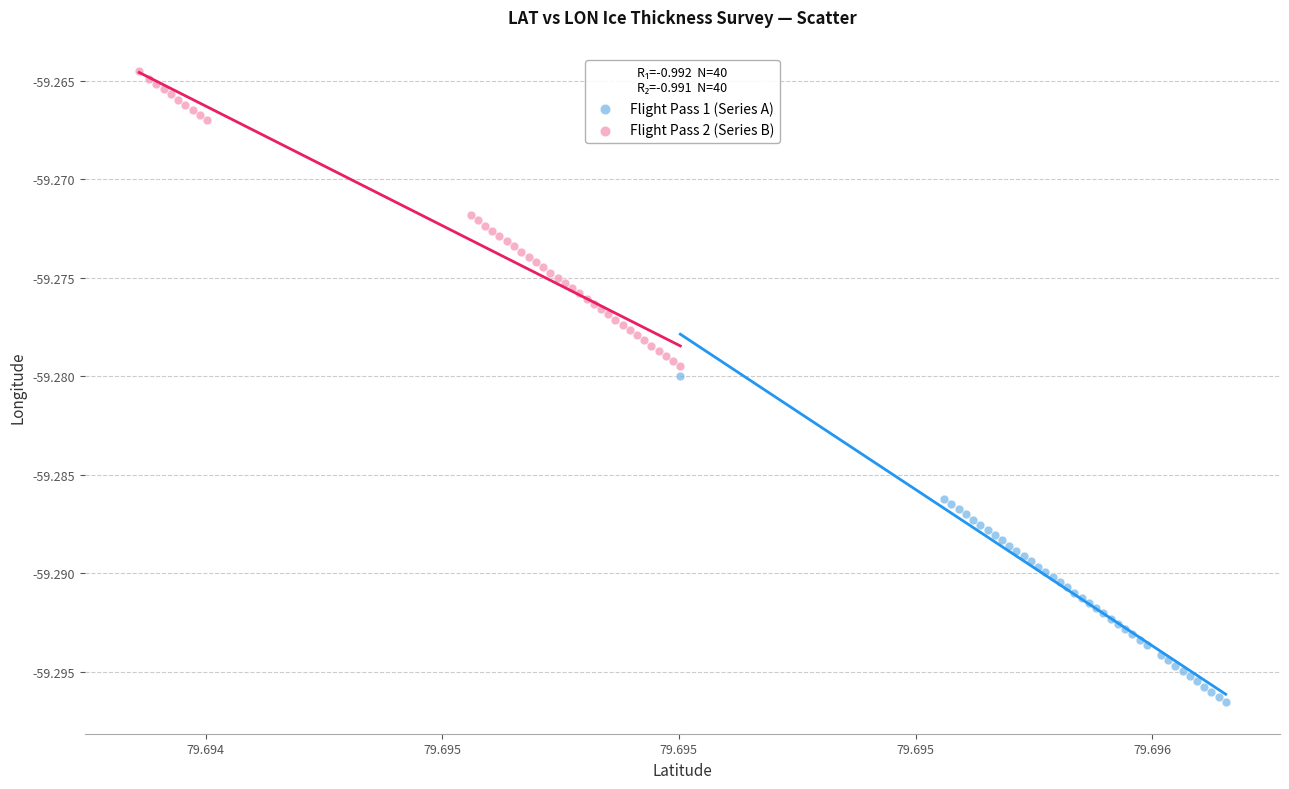

Which series has the largest Y range (max minus min)?

Flight Pass 1 (Series A)